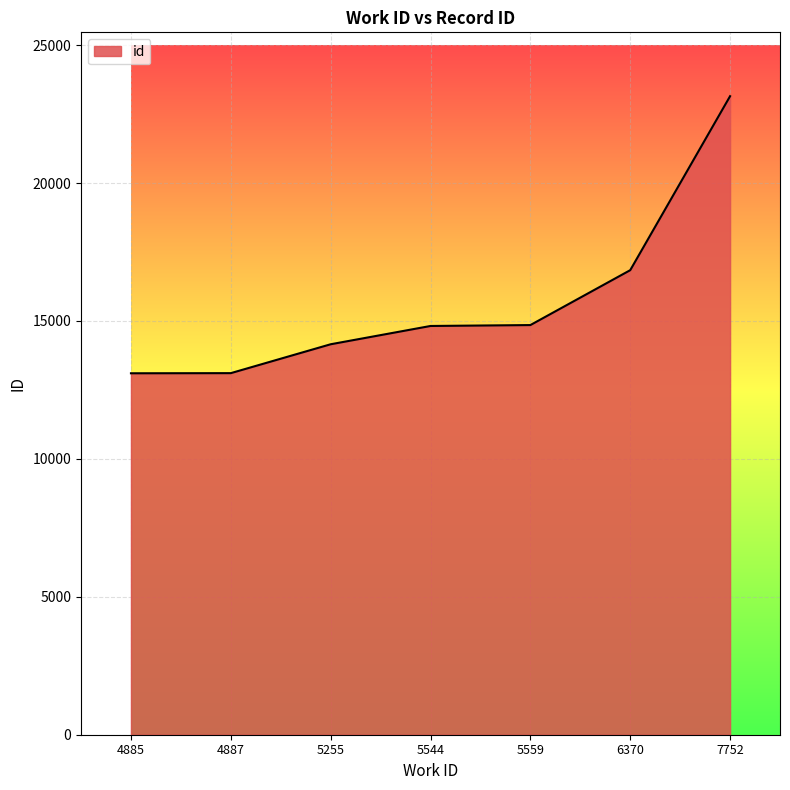

What value does the data have at 5559, to the nearest 50?

14850